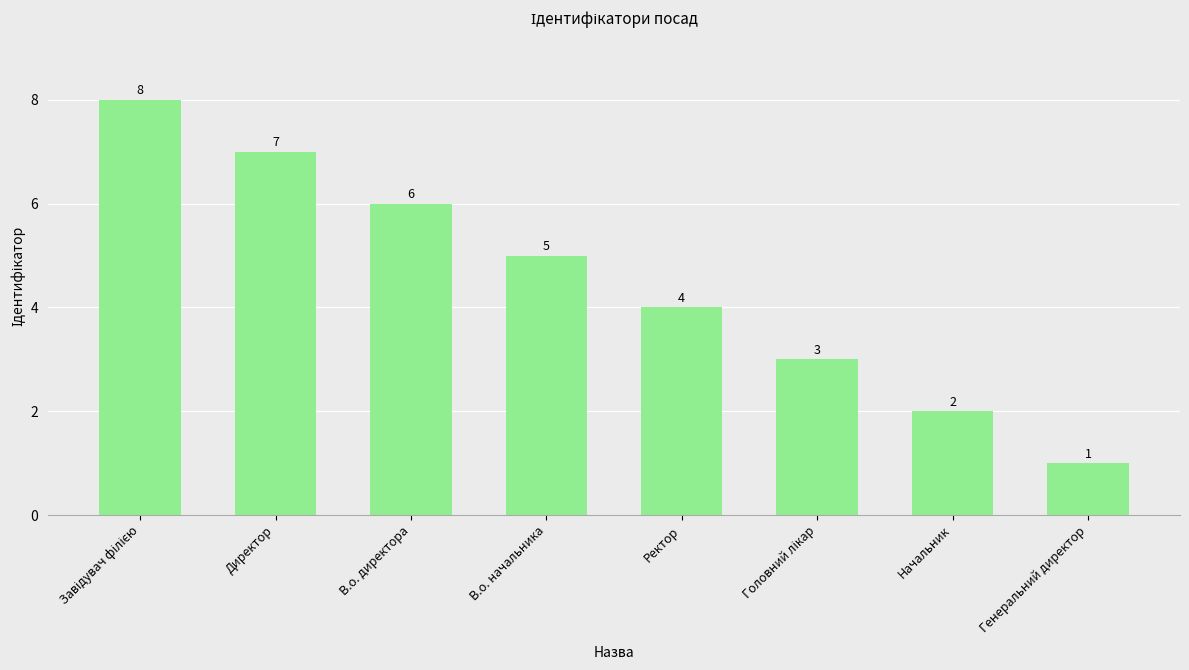

What is the maximum value shown in the chart?

8